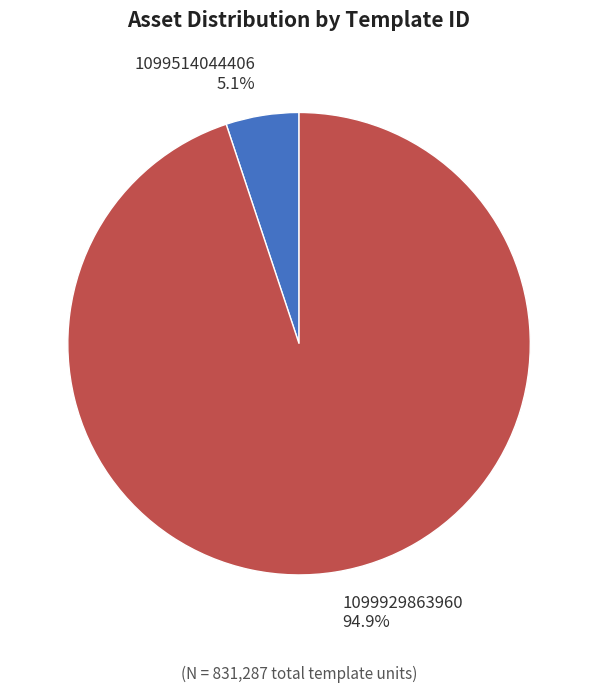

The 1099514044406 slice represents 5% of the pie. True or false?

True